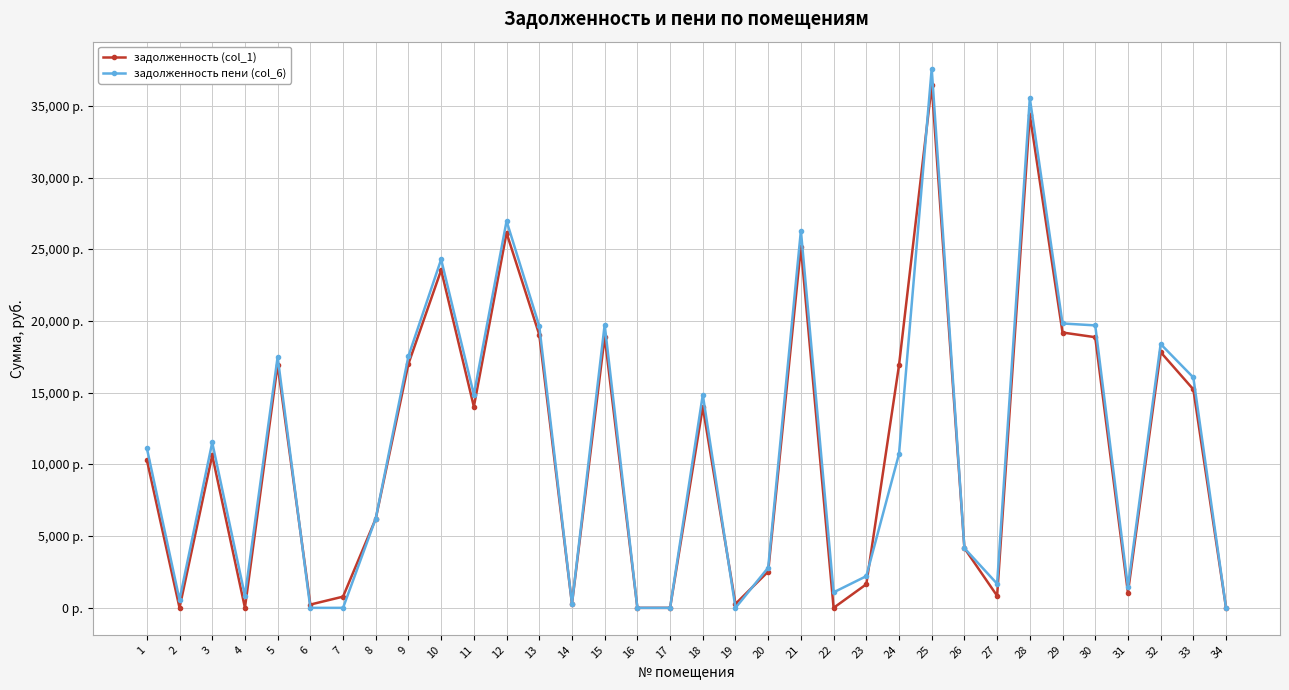

True or false: задолженность (col_1) has a value of 5856.0 at 33.

False